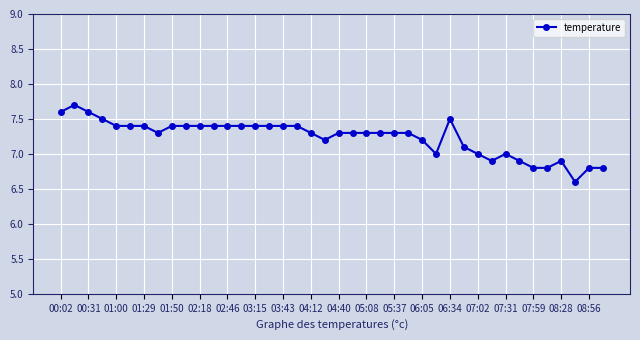

Reading left to right, what are all the values shown in this chart?

7.6	7.7	7.6	7.5	7.4	7.4	7.4	7.3	7.4	7.4	7.4	7.4	7.4	7.4	7.4	7.4	7.4	7.4	7.3	7.2	7.3	7.3	7.3	7.3	7.3	7.3	7.2	7.0	7.5	7.1	7.0	6.9	7.0	6.9	6.8	6.8	6.9	6.6	6.8	6.8